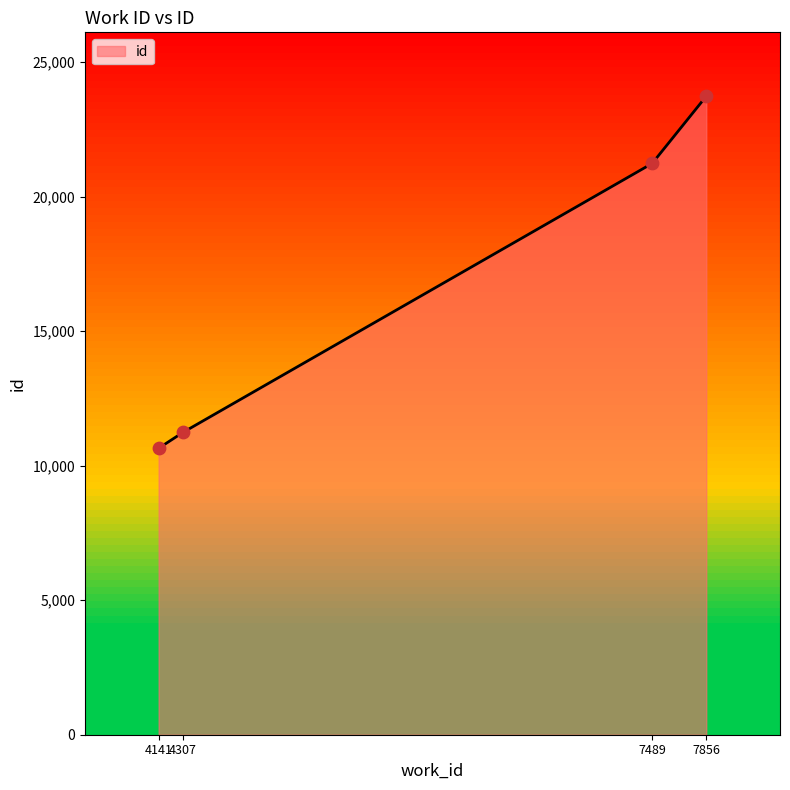

Approximately how many times larger is the value at 4307 compared to 4141?

1.1